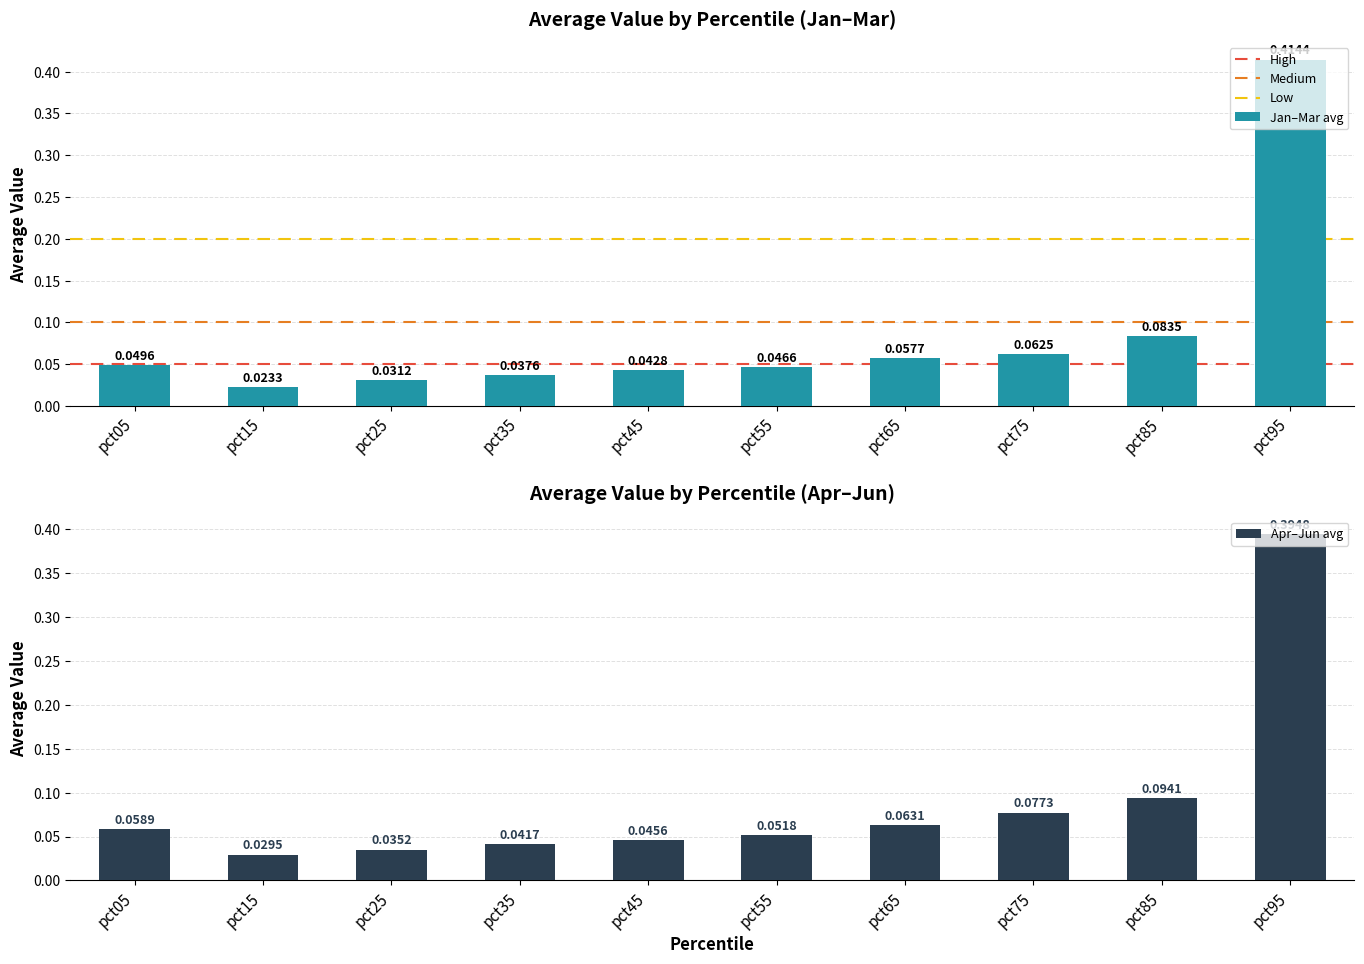

Is it true that Feb equals 0.0 at pct75?

False